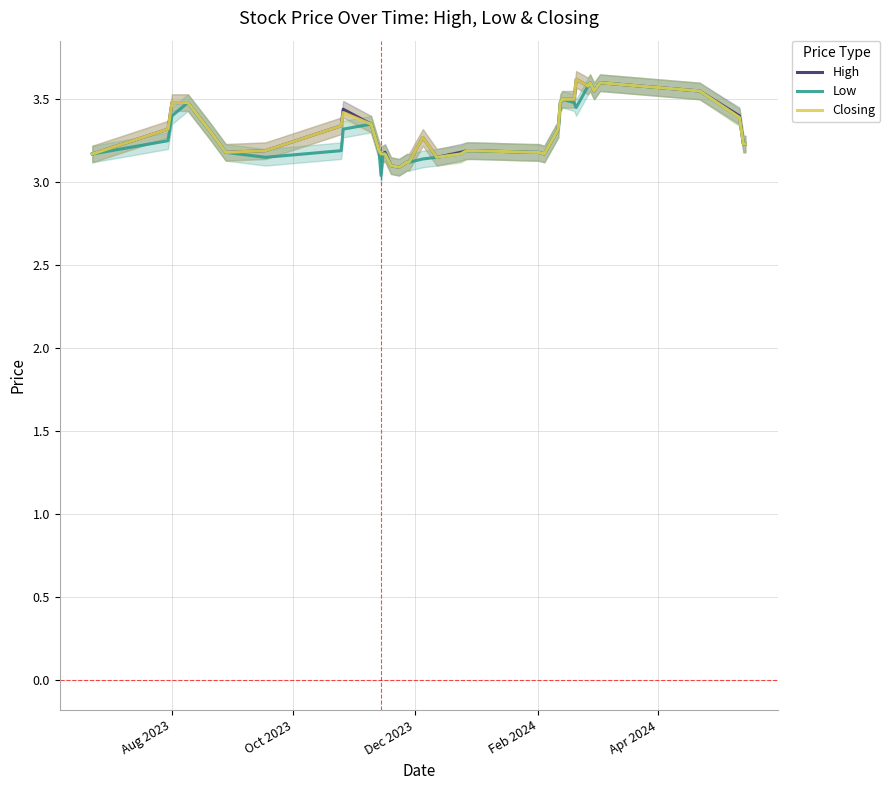

What is the maximum value for Closing?

3.6